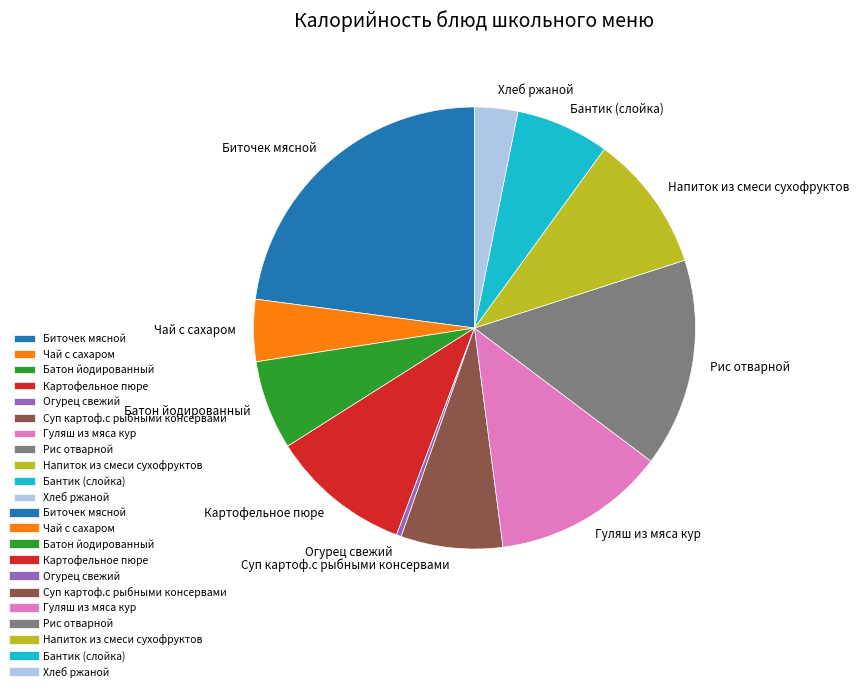

Do Напиток из смеси сухофруктов and Суп картоф.с рыбными консервами together represent more than half of the pie?

No